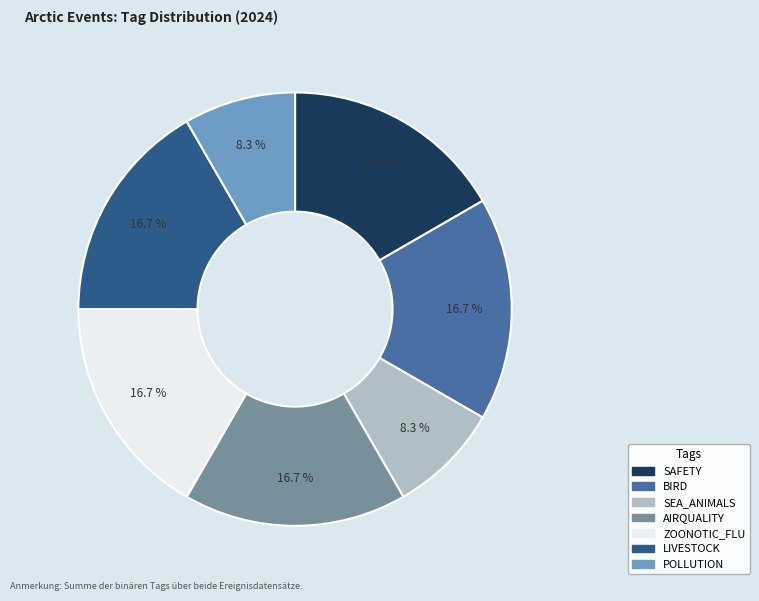

Does any single category account for the majority?

No